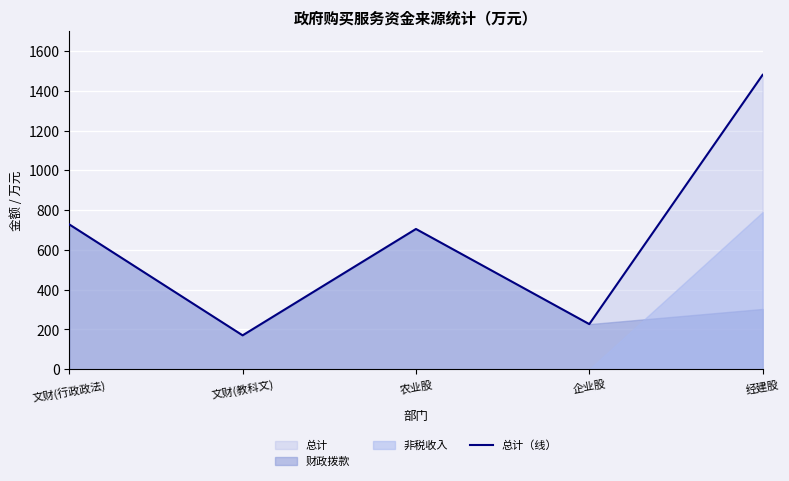

Where does the data first go above 705?

文财(行政政法)